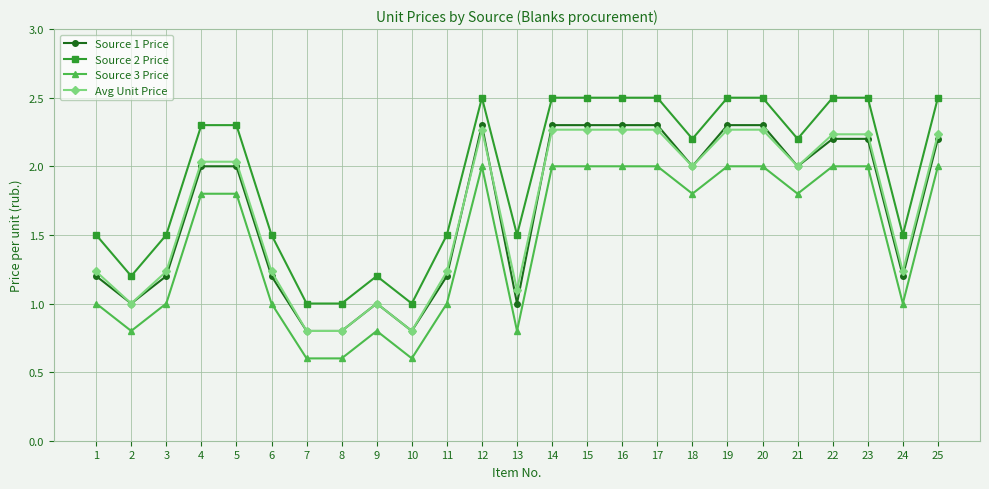

Where is the first local minimum for Source 2 Price?

2